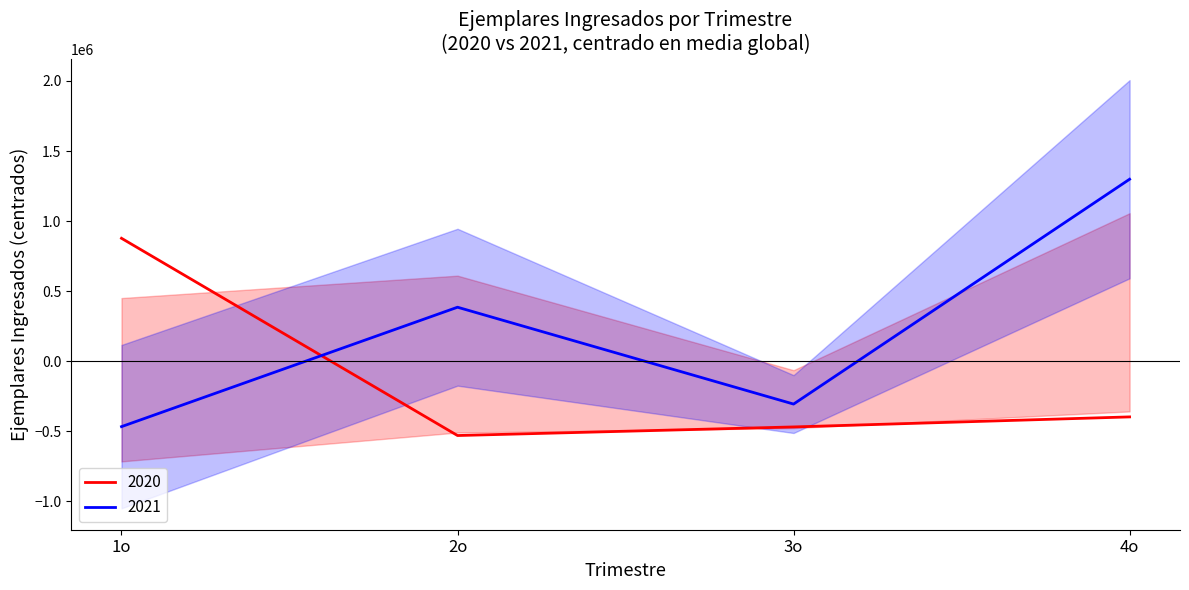

Reading left to right, what are all the values shown in this chart?

2020: 1o=877759.0	2o=-529384.0	3o=-468074.0	4o=-396508.0
2021: 1o=-465991.0	2o=385983.0	3o=-304945.0	4o=1299053.0